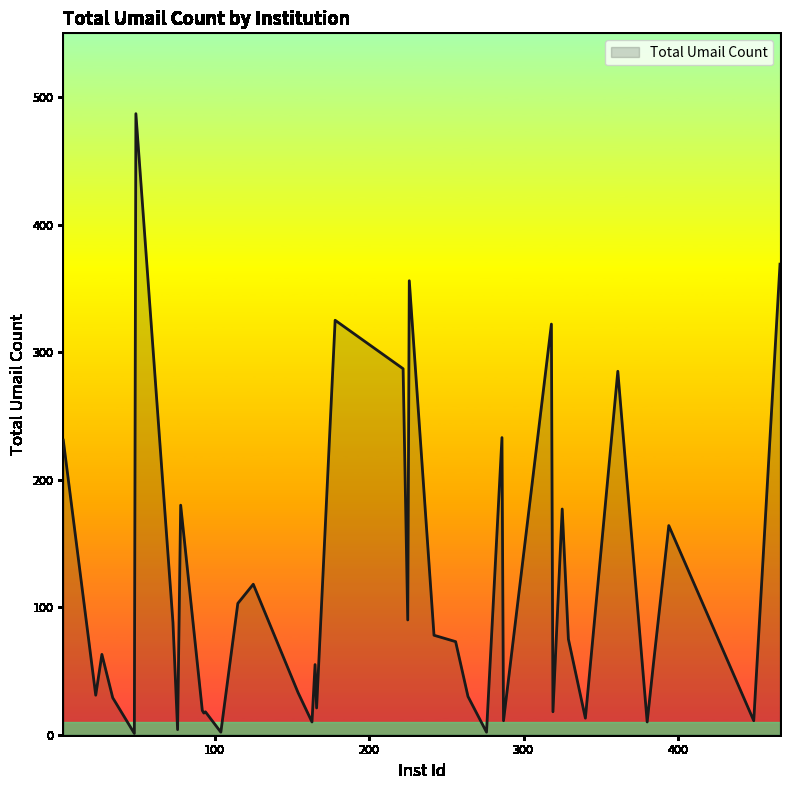

How many values are below 63?

20